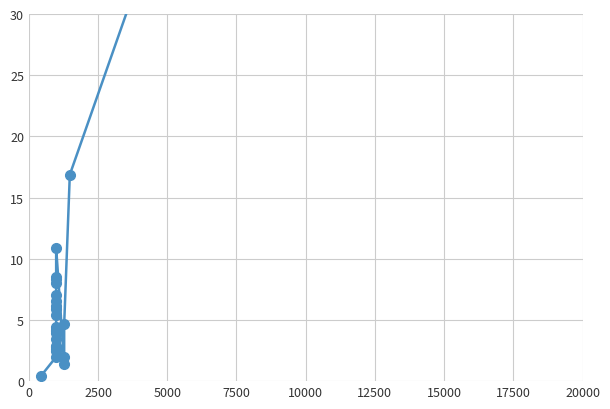

What is the value of the 6th point from the left?

2.9